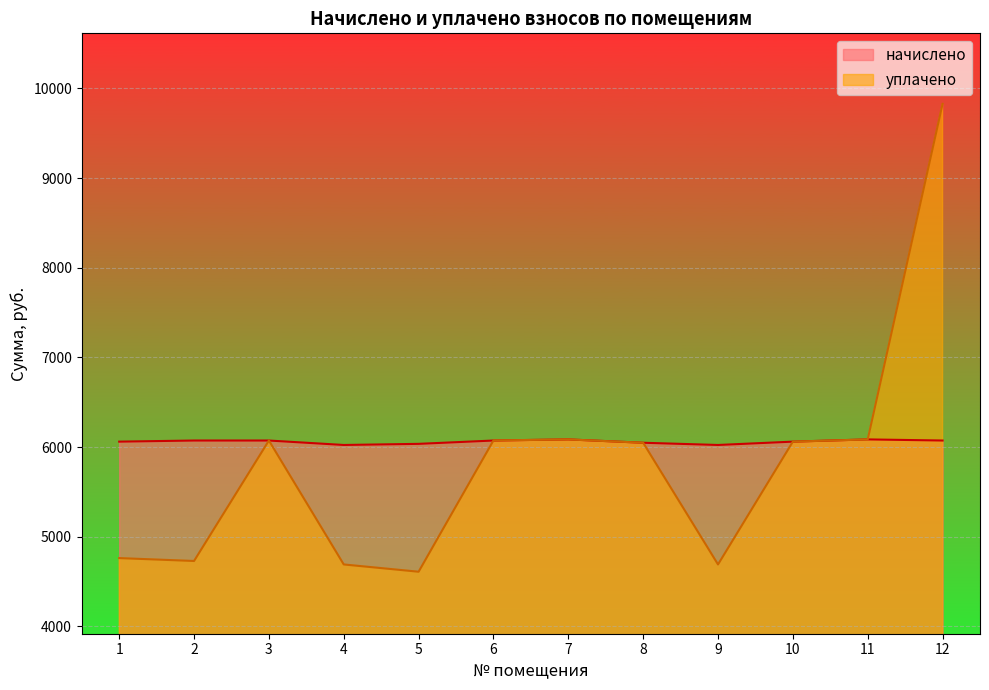

The уплачено series shows 6061.0 at 10. True or false?

True